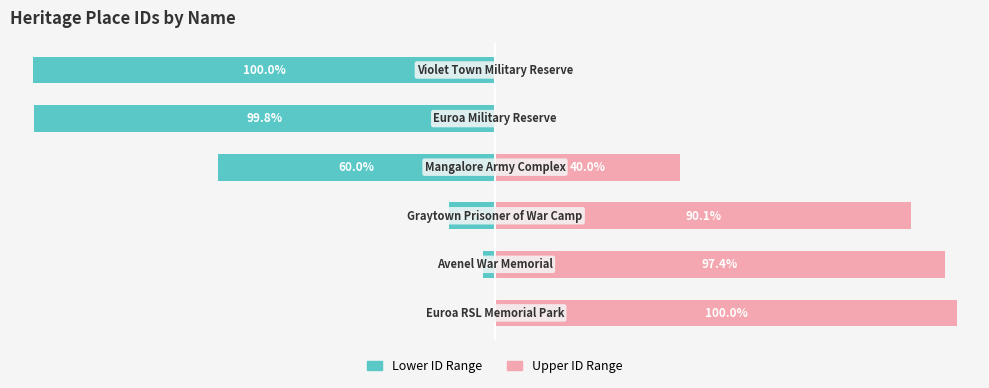

List the series in order of their overall mean, highest first.

Upper ID Range, Lower ID Range